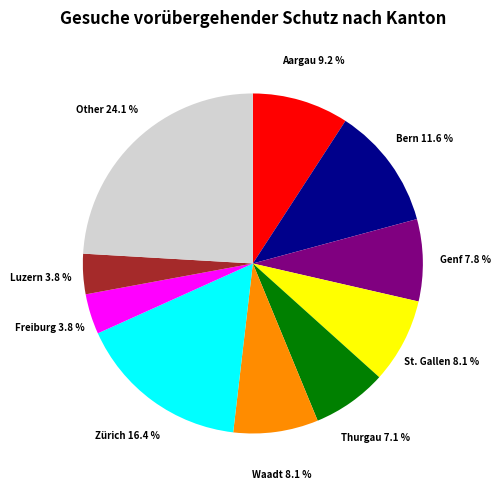

Is there any slice that represents more than half of the pie?

No